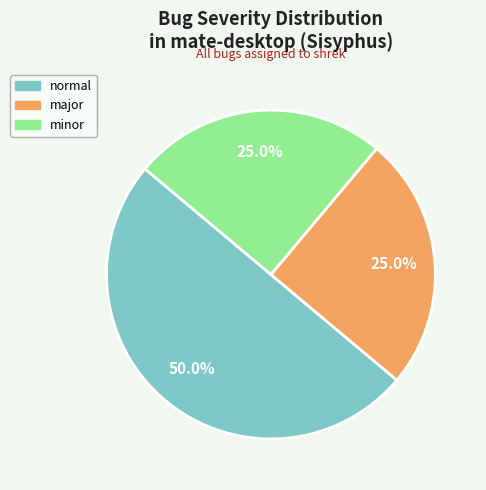

What percentage do normal and minor together represent?

75.0%